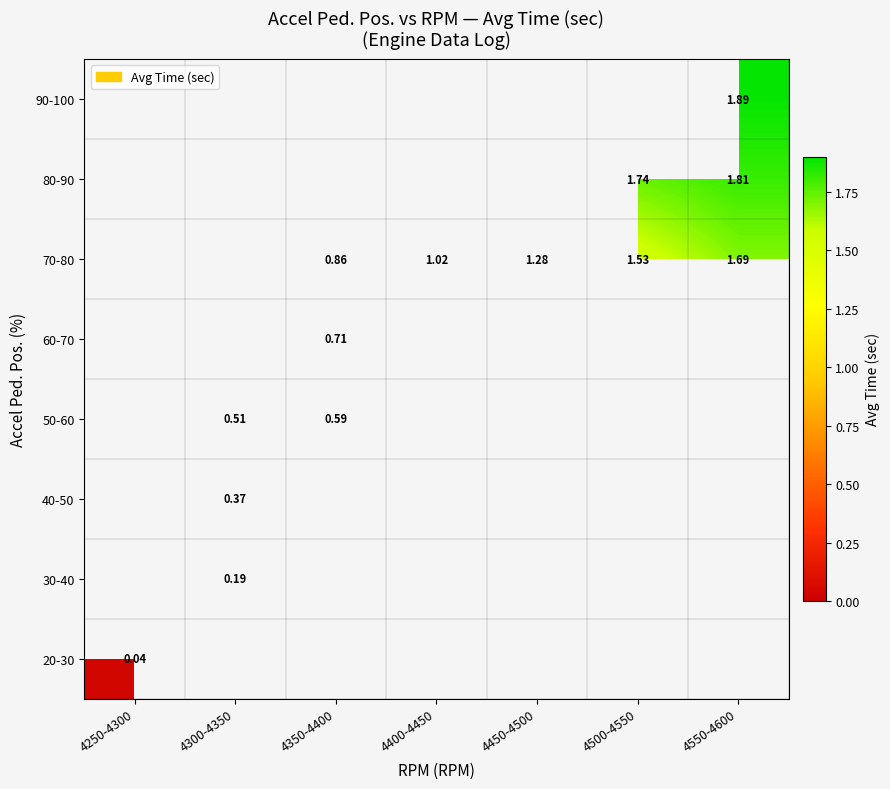

How many categories are shown in the chart?

7